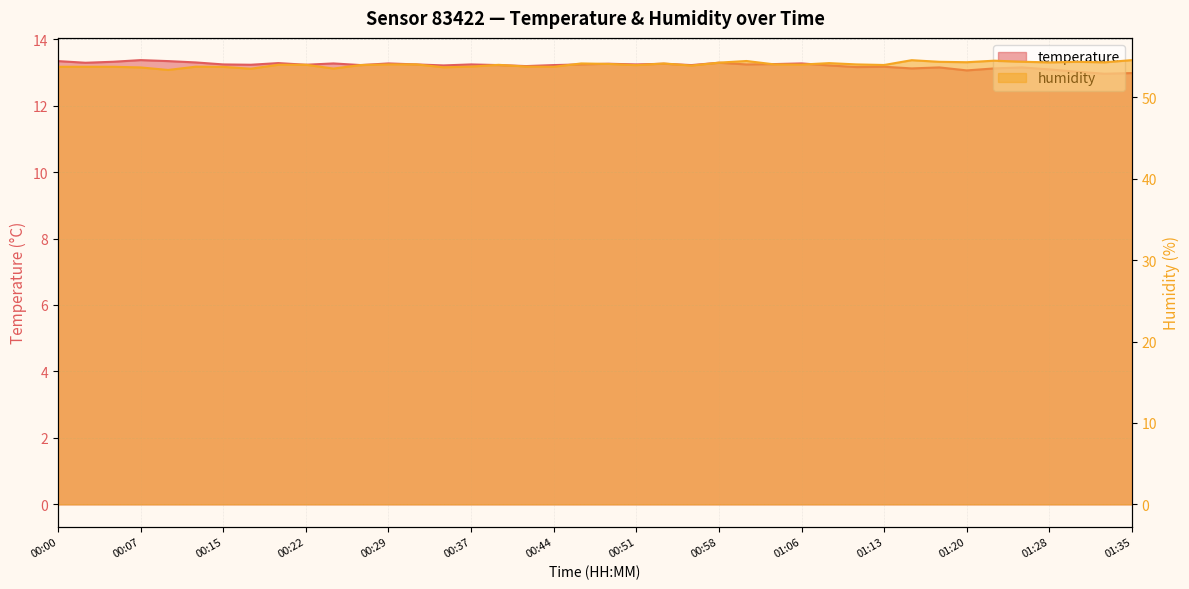

At how many categories does at least one series exceed 19?

40